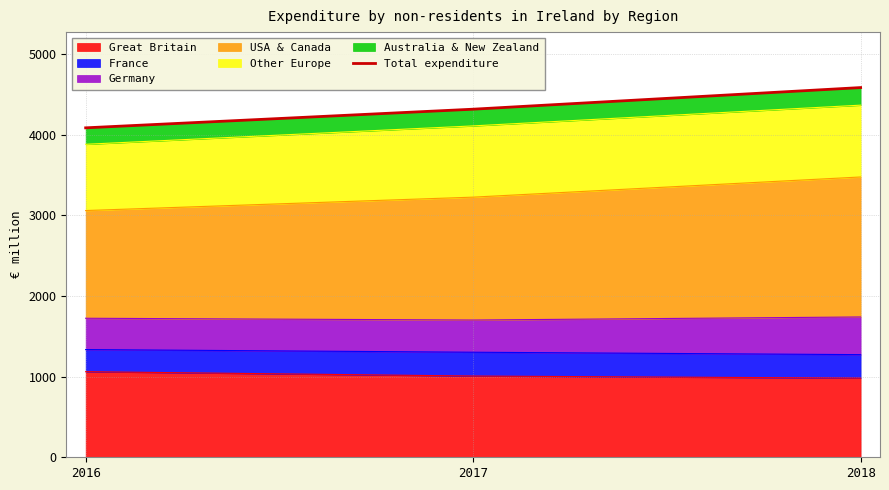

The value at 2018 is 4582. True or false?

True